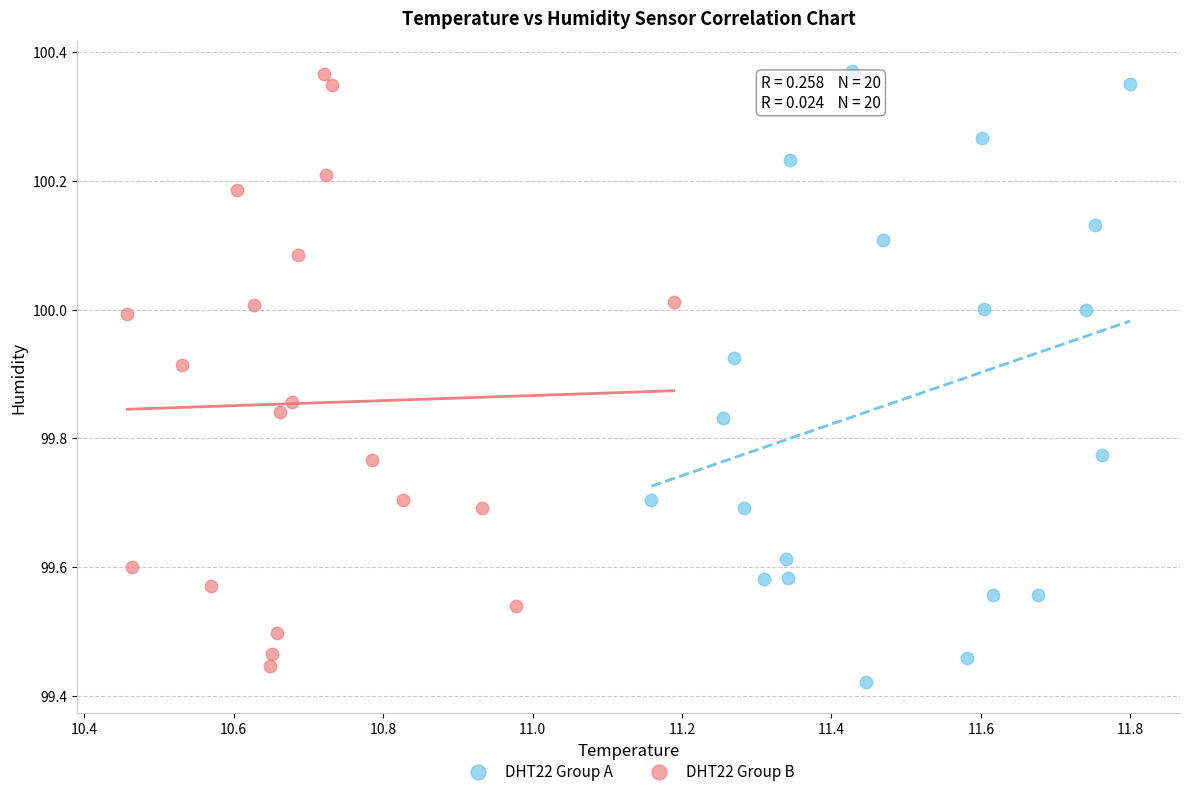

What are all the series names shown in the legend?

DHT22 Group A, DHT22 Group B